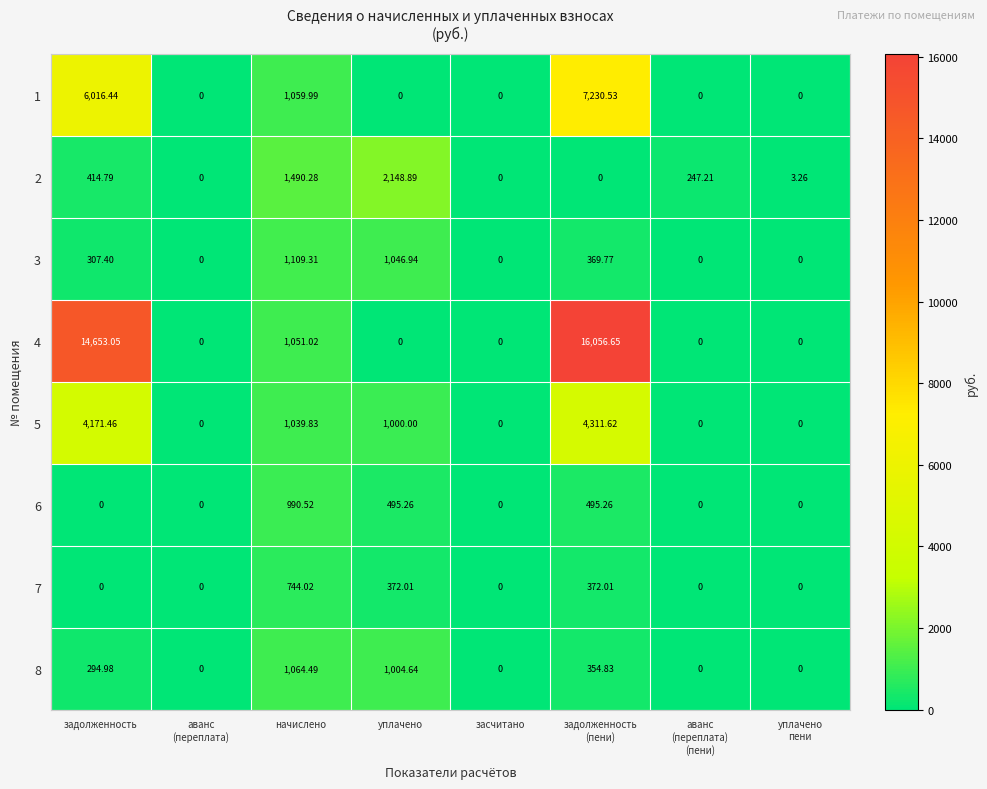

At which label is 4 closest to 8028?

задолженность